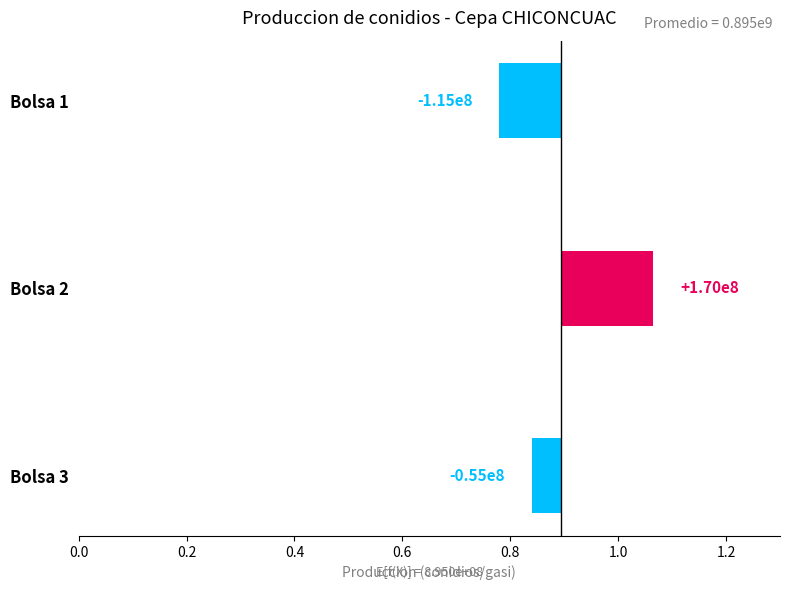

How many values exceed 115000000?

1